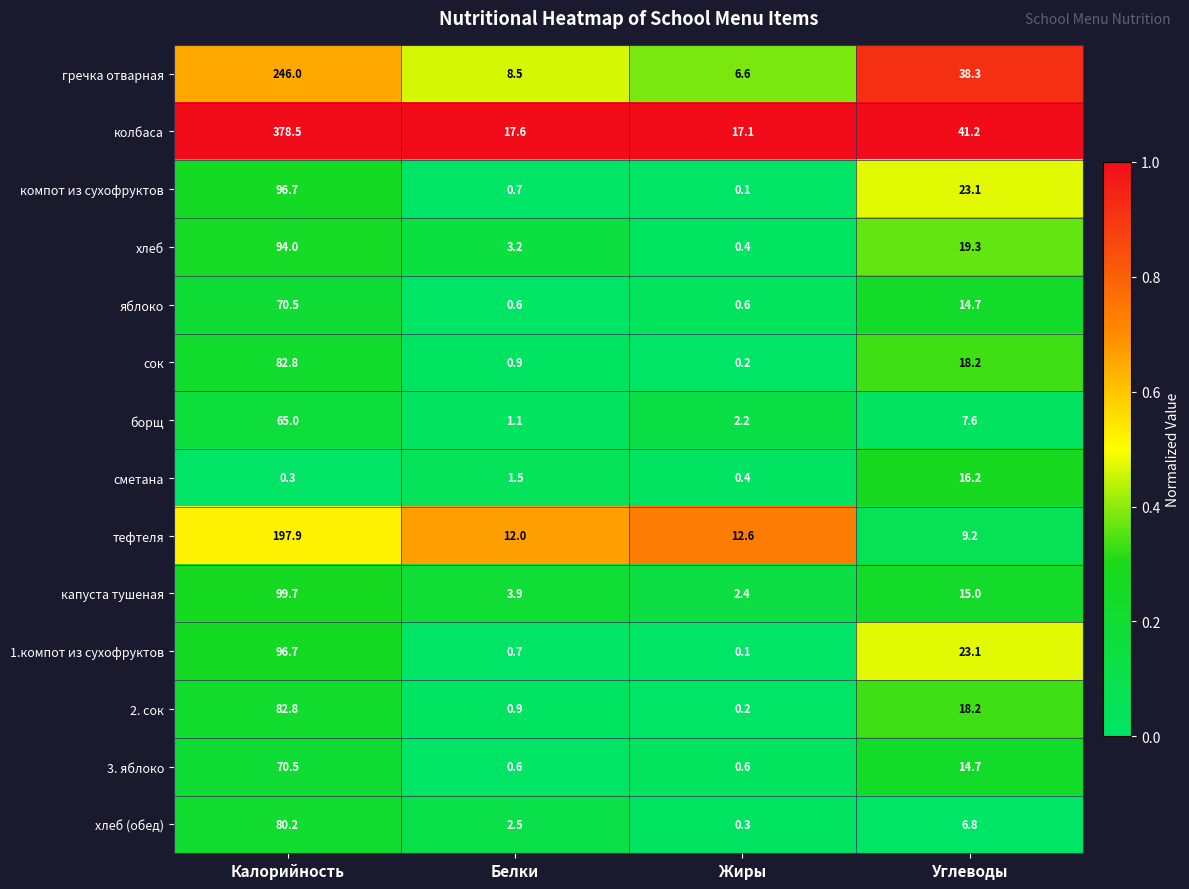

What is the sum of the капуста тушеная values at Калорийность and Белки?

103.6